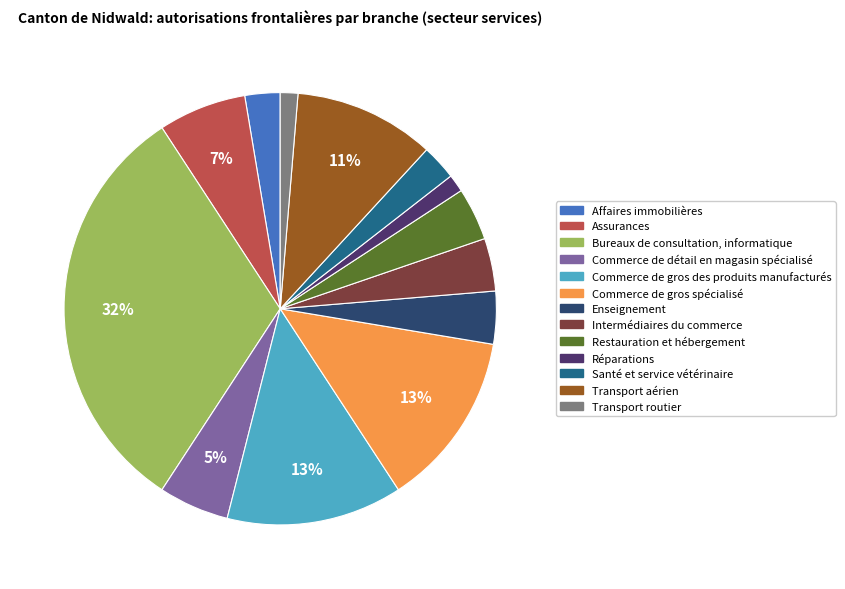

Which category has the biggest portion of the pie?

Bureaux de consultation, informatique